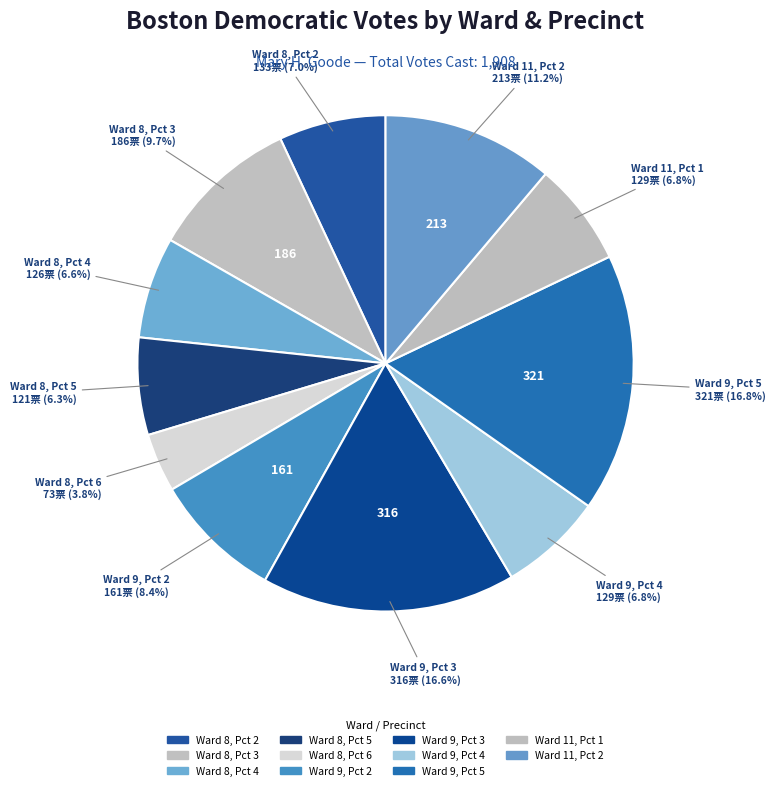

To the nearest percent, what percentage of the pie is Ward 9, Pct 4?

7%